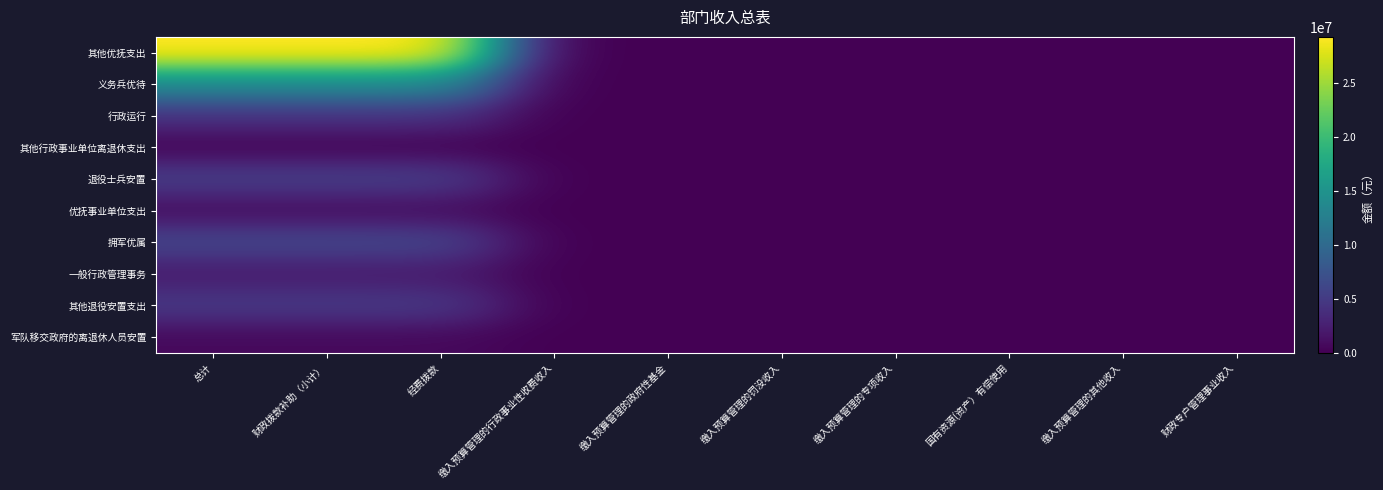

Which series changed the most between 缴入预算管理的罚没收入 and 缴入预算管理的其他收入?

其他优抚支出